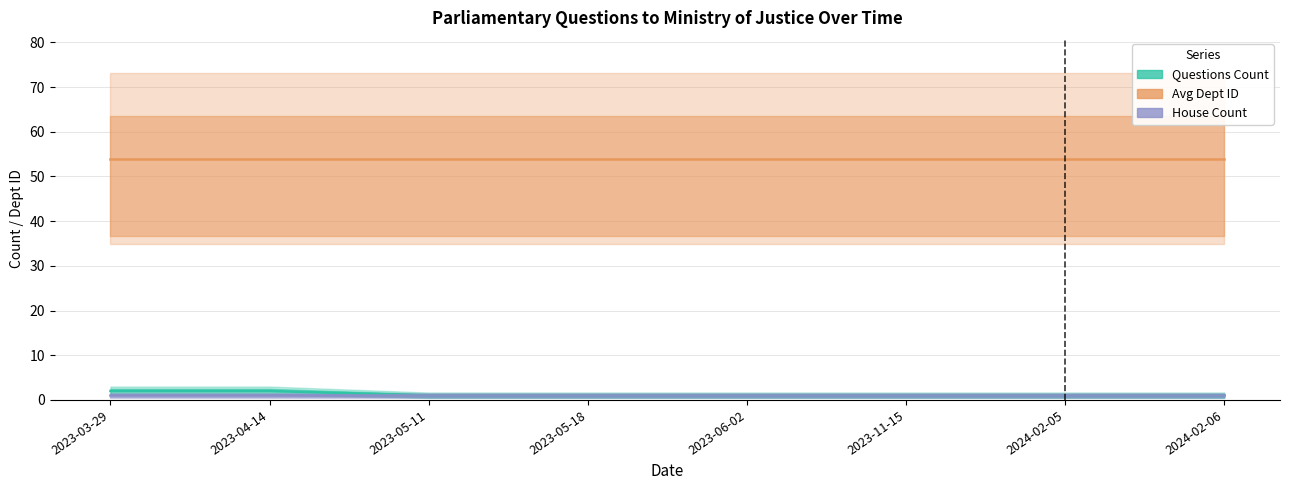

At which label is Questions Count closest to 1?

2023-05-11